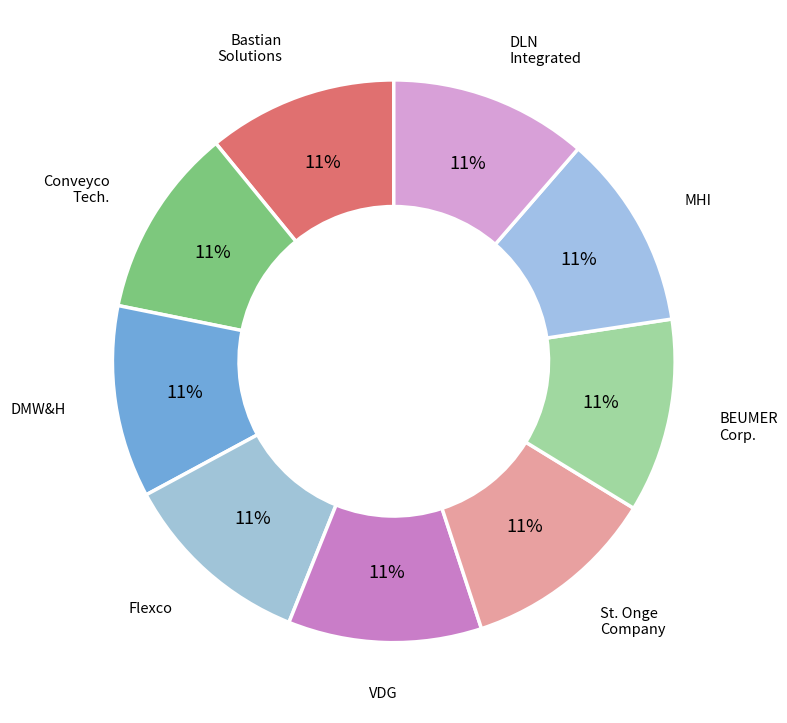

How many segments does this pie chart have?

9